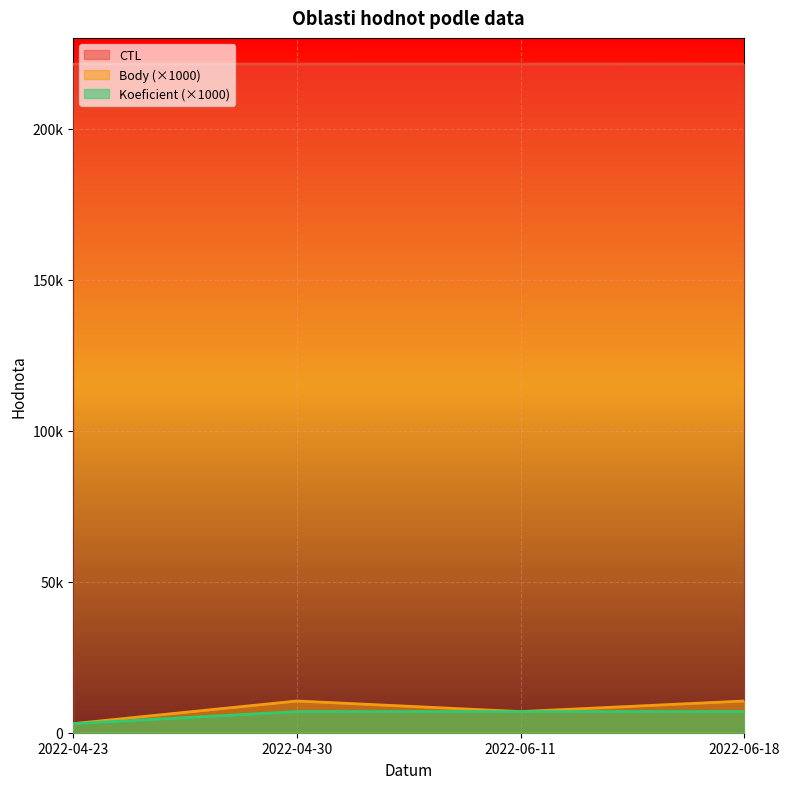

What is the label of the 2nd point from the right?

2022-06-11